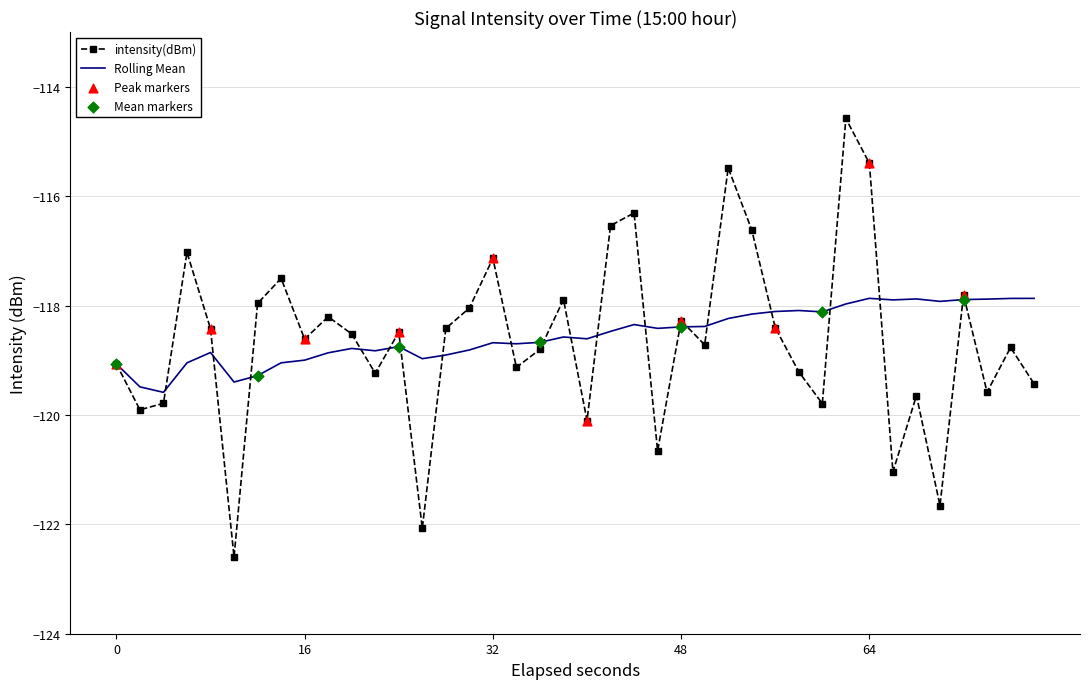

Which series has the largest range (max minus min)?

intensity(dBm)